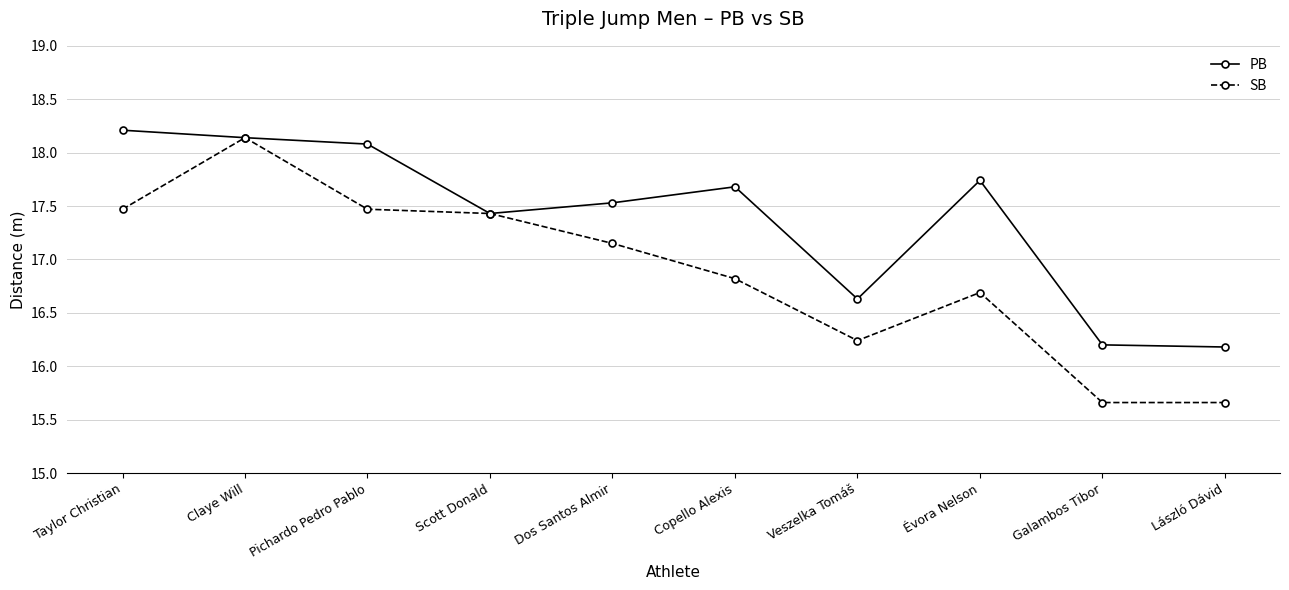

Which series changed the most between Claye Will and László Dávid?

SB